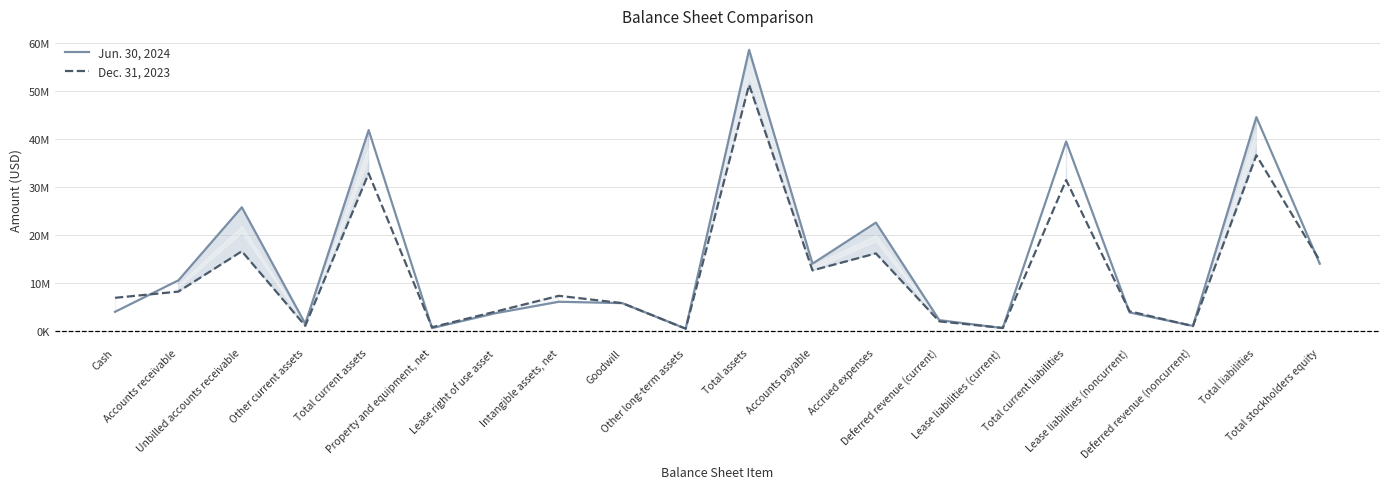

The value of Jun. 30, 2024 at Deferred revenue (current) is 1182985. True or false?

False